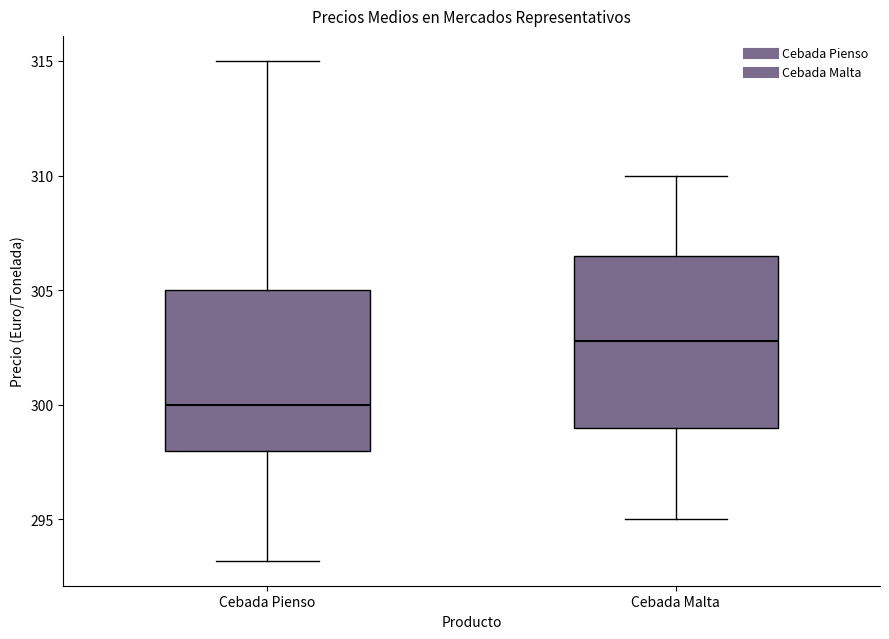

Which box's median line is the highest?

Cebada Malta